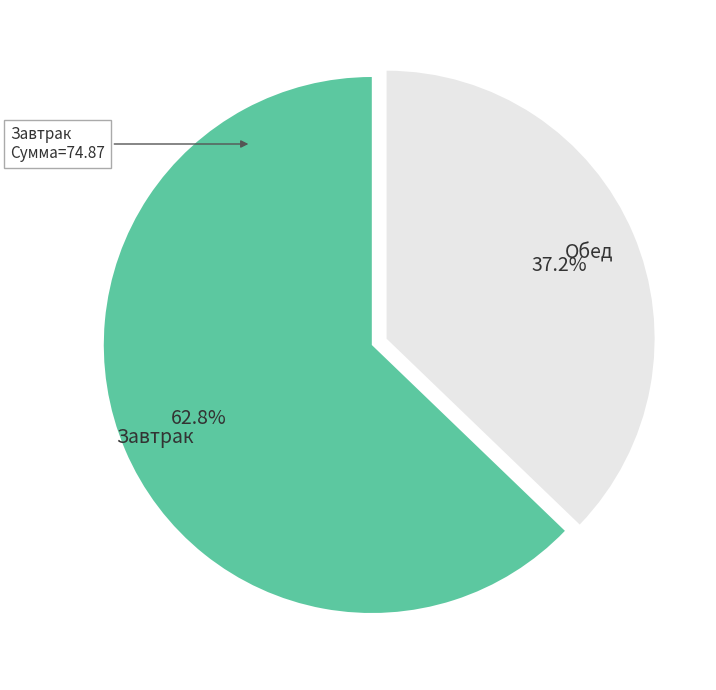

How many segments does this pie chart have?

2